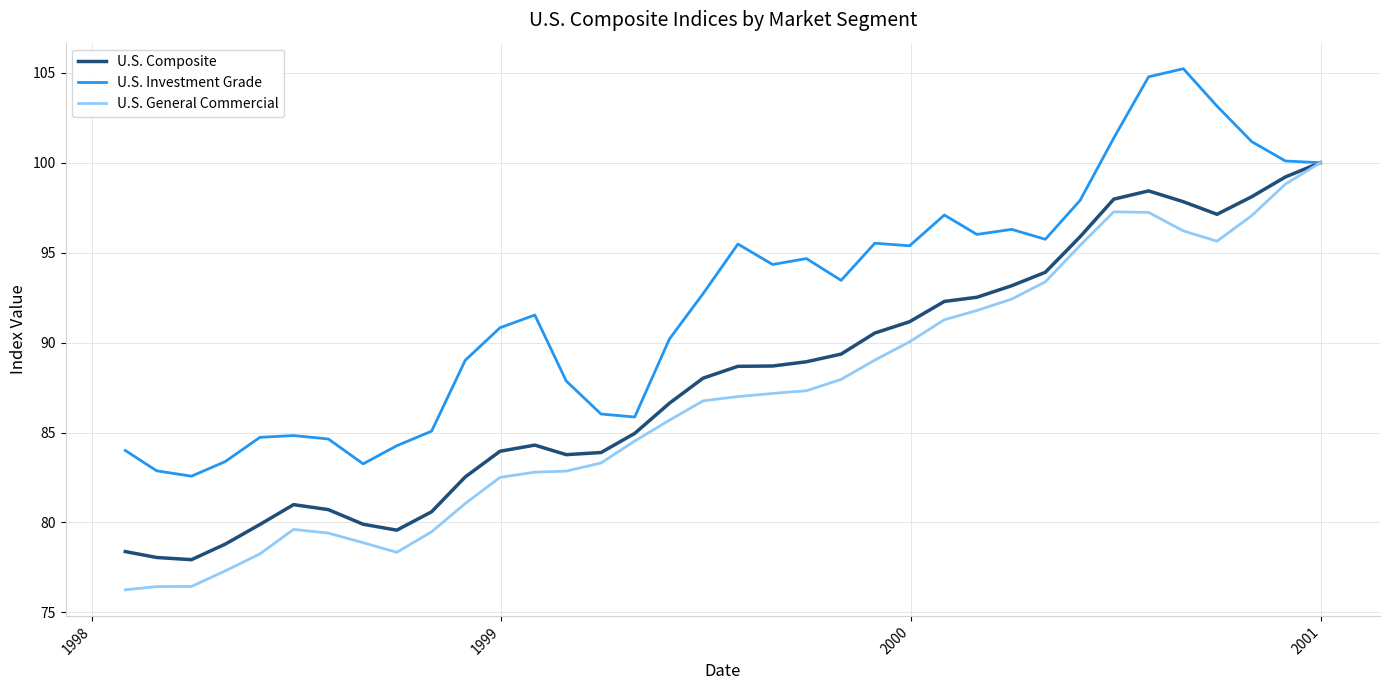

Rank the series by their average value, from highest to lowest.

U.S. Investment Grade, U.S. Composite, U.S. General Commercial